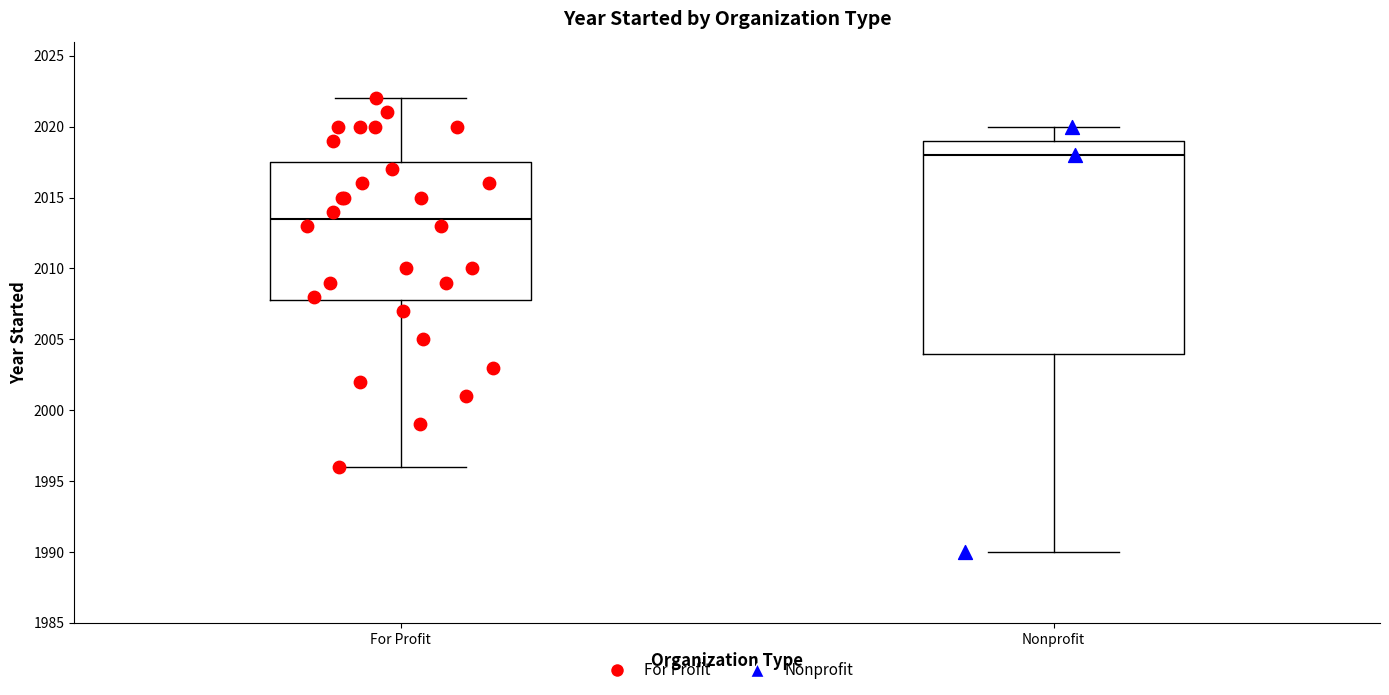

Reading left to right, read every box against the y-axis: the position of its median line, the range the box covers, and the ends of its whiskers. The values are not printed on the chart, so give them approximately, as read against the axis.

For Profit: median 2013.5, box 2008.0 to 2017.5, whiskers 1996.0 to 2022.0
Nonprofit: median 2018.0, box 2004.0 to 2019.0, whiskers 1990.0 to 2020.0